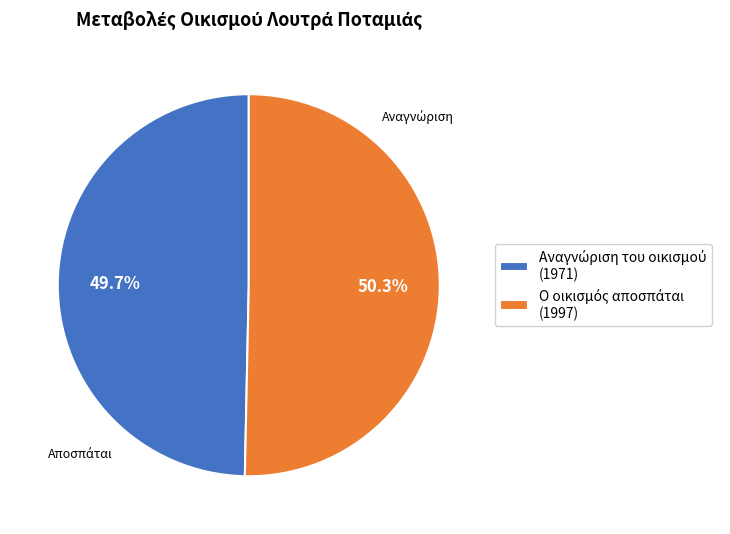

Does any single category account for the majority?

Yes